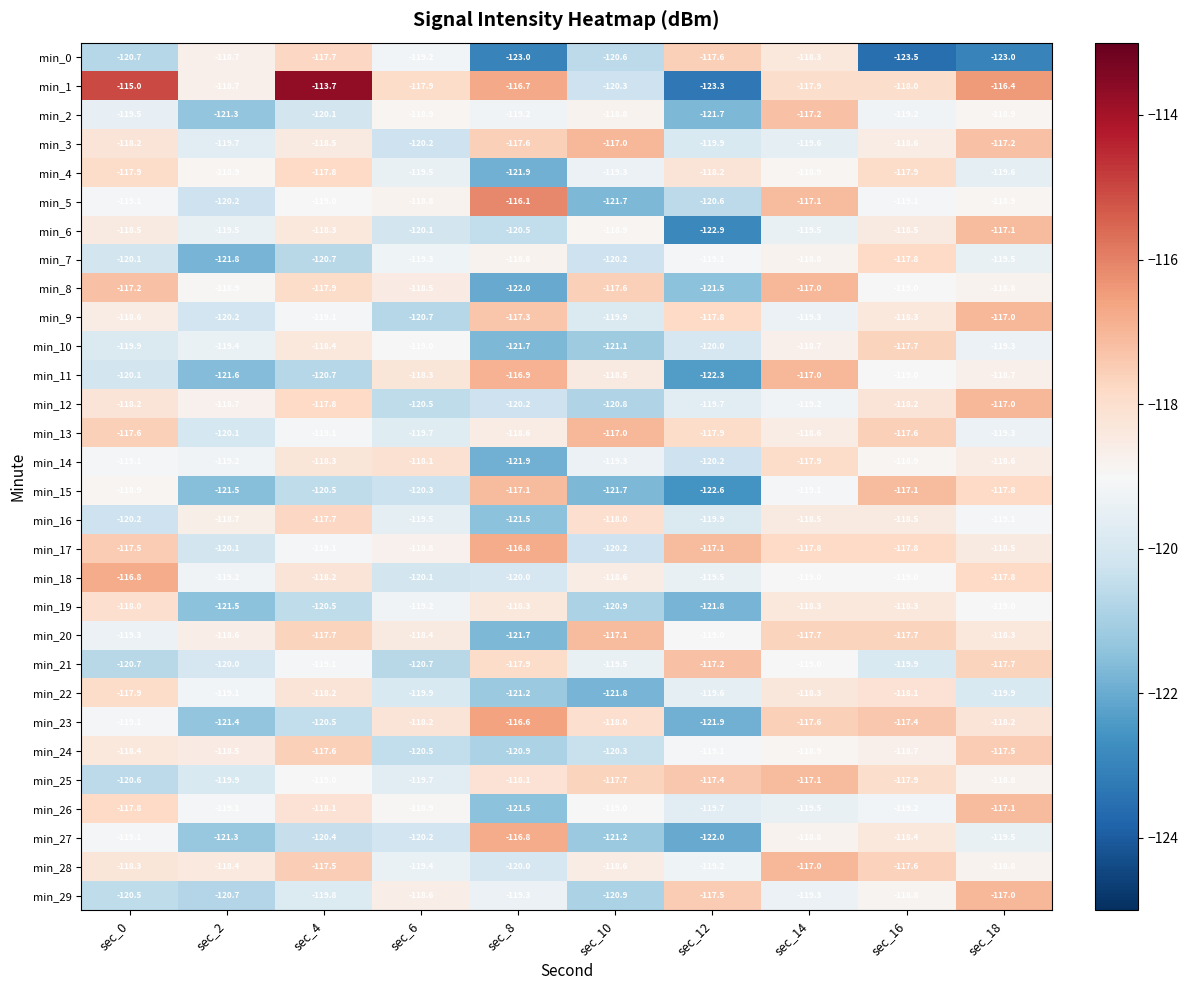

At which label does min_25 reach its peak?

sec_14